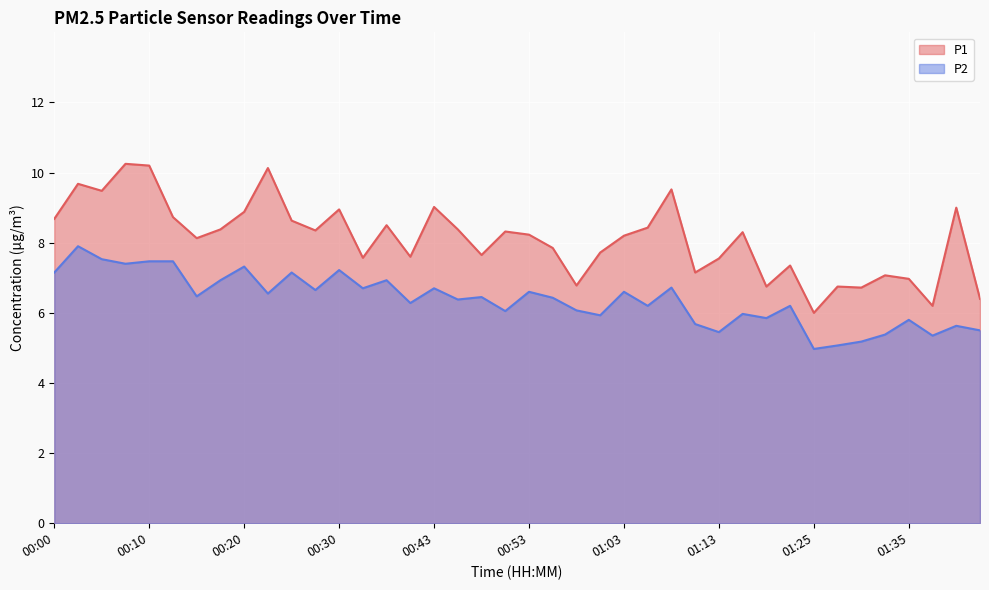

The P1 series shows 8.7 at 00:00. True or false?

True